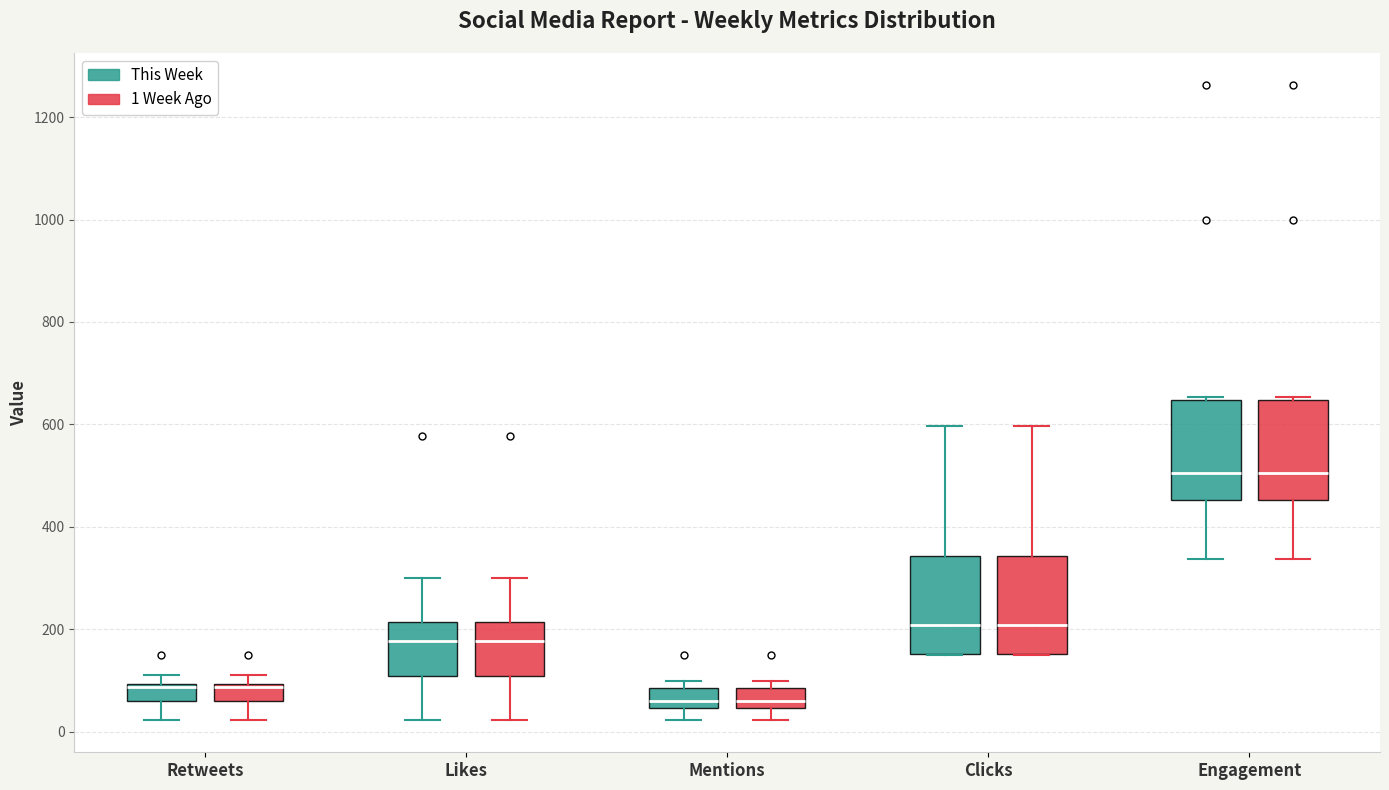

Where is the upper edge of the box for Mentions (This Week) on the y-axis? The values are not printed on the chart, so give them approximately, as read against the axis.

80